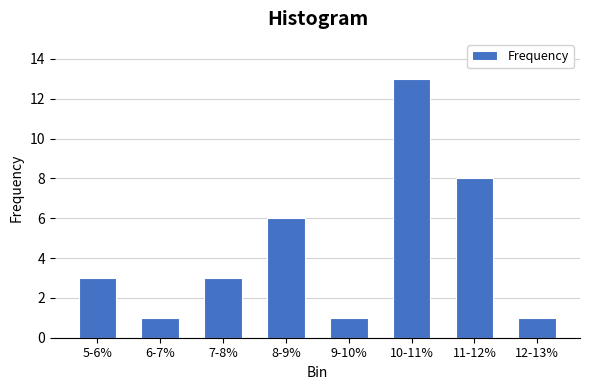

Reading left to right, list all the values displayed in this chart.

3	1	3	6	1	13	8	1